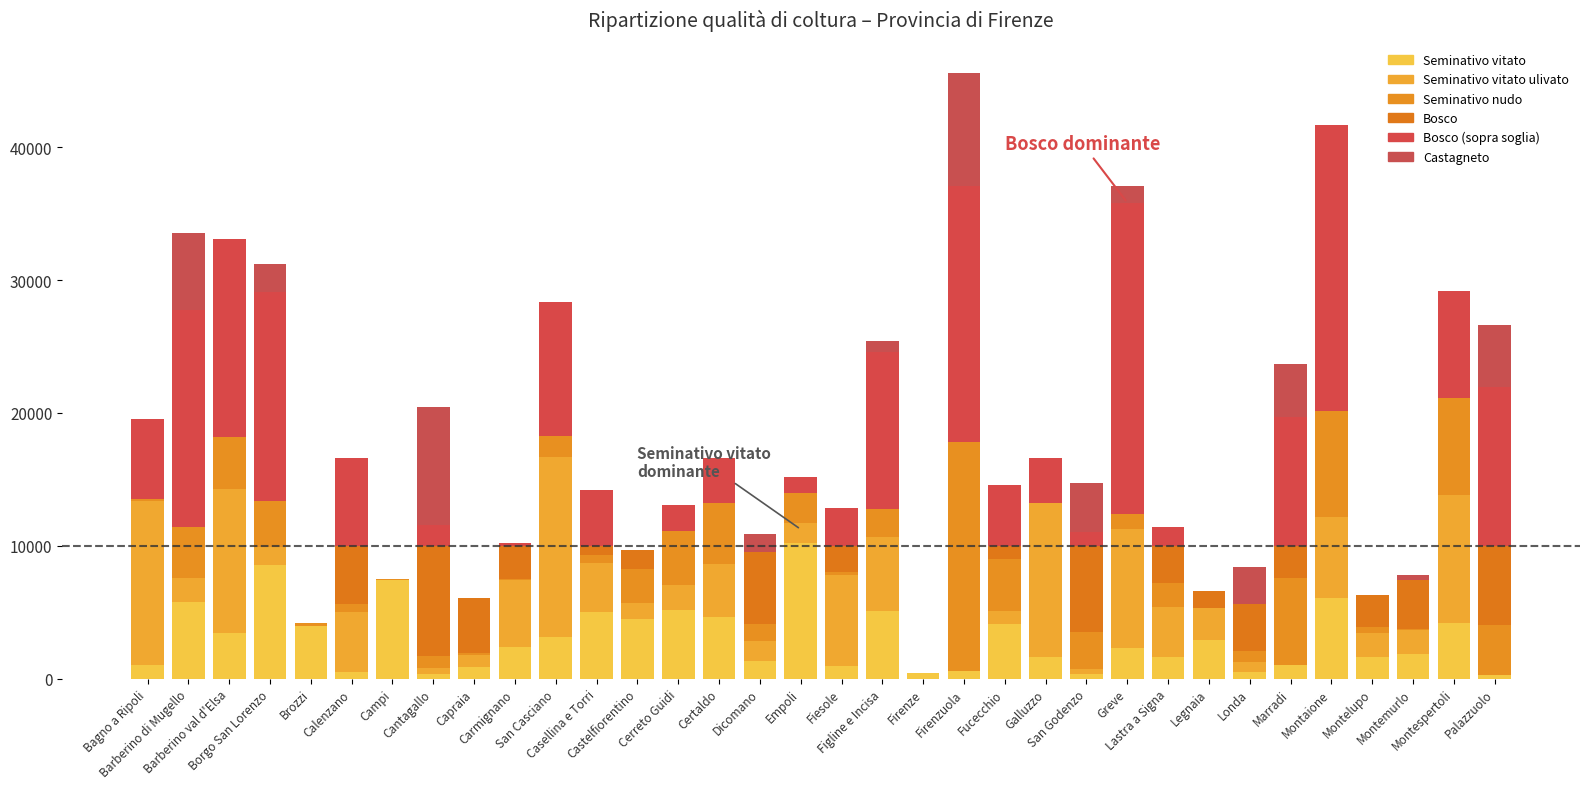

Which series changed the most between Campi and Empoli?

Seminativo vitato